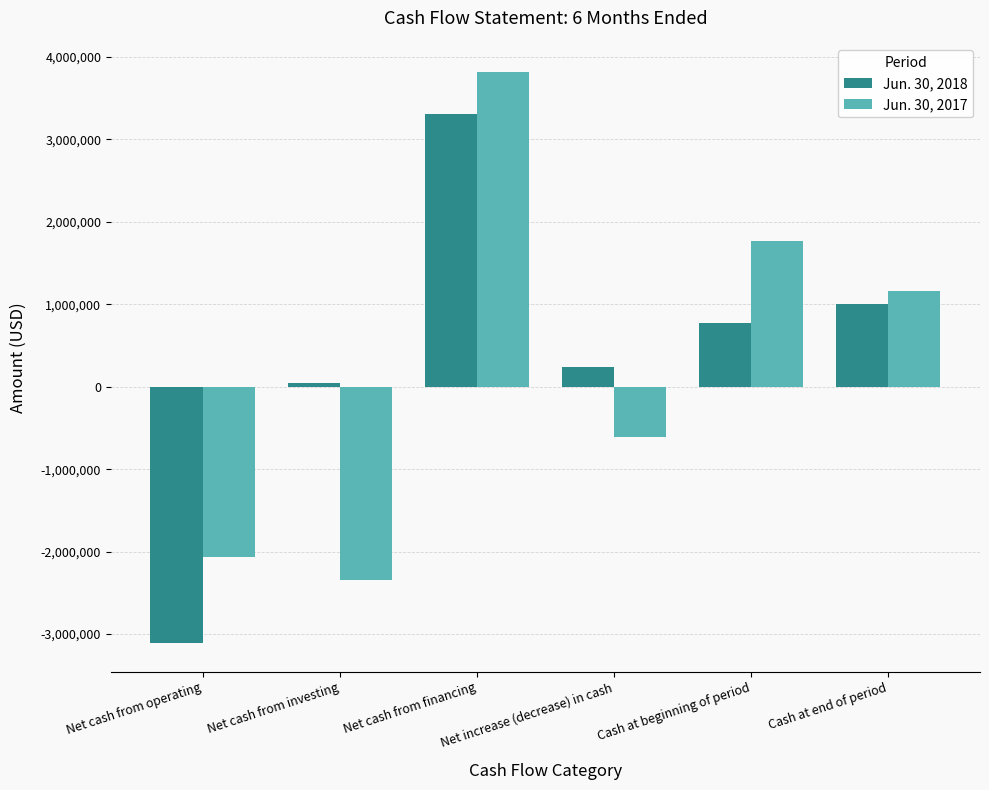

How many bars are there in total?

12